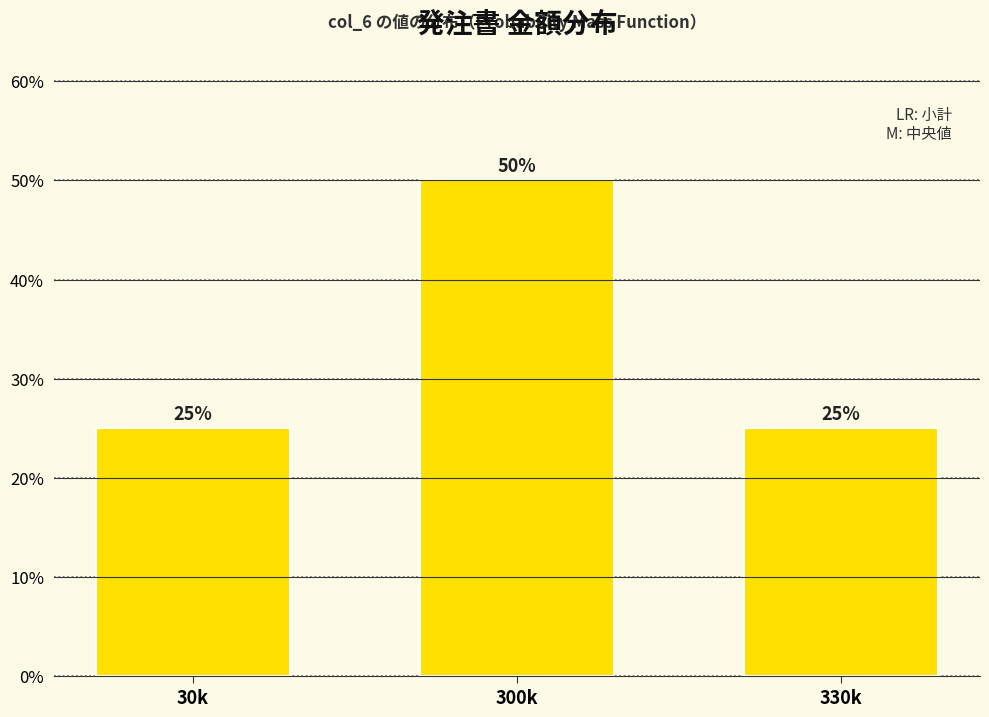

Reading right to left, extract all data points from this chart.

330k=25	300k=50	30k=25